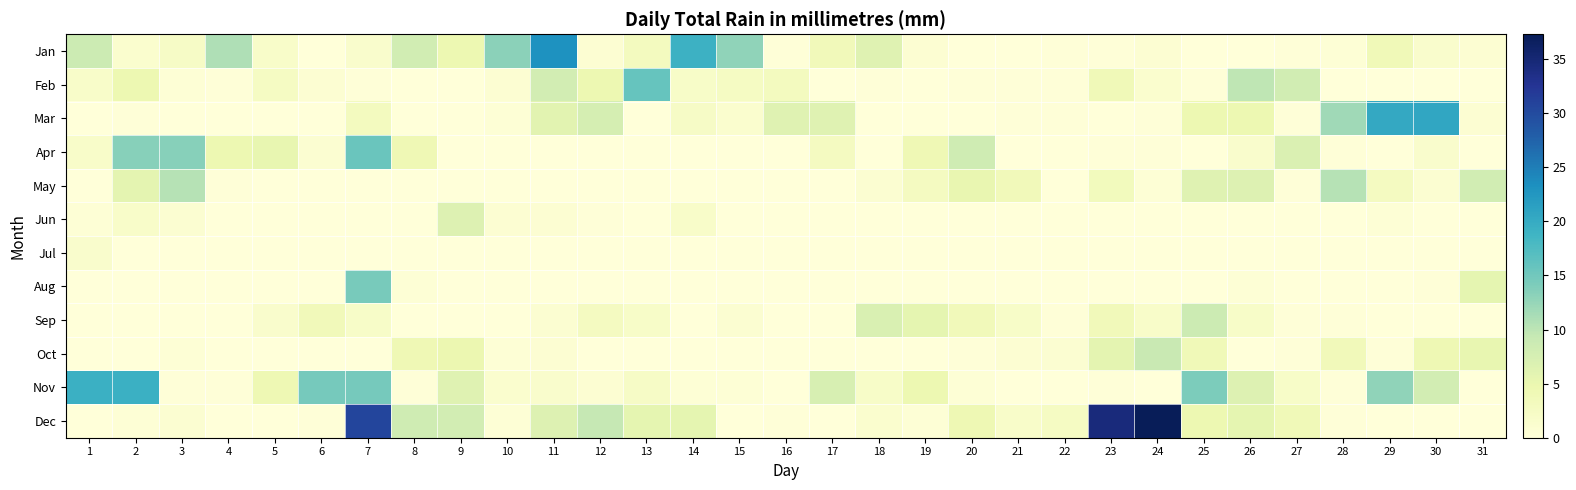

At 5, list the series in order from largest to smallest.

Apr, Nov, Feb, Jan, Sep, Mar, May, Jun, Jul, Aug, Oct, Dec